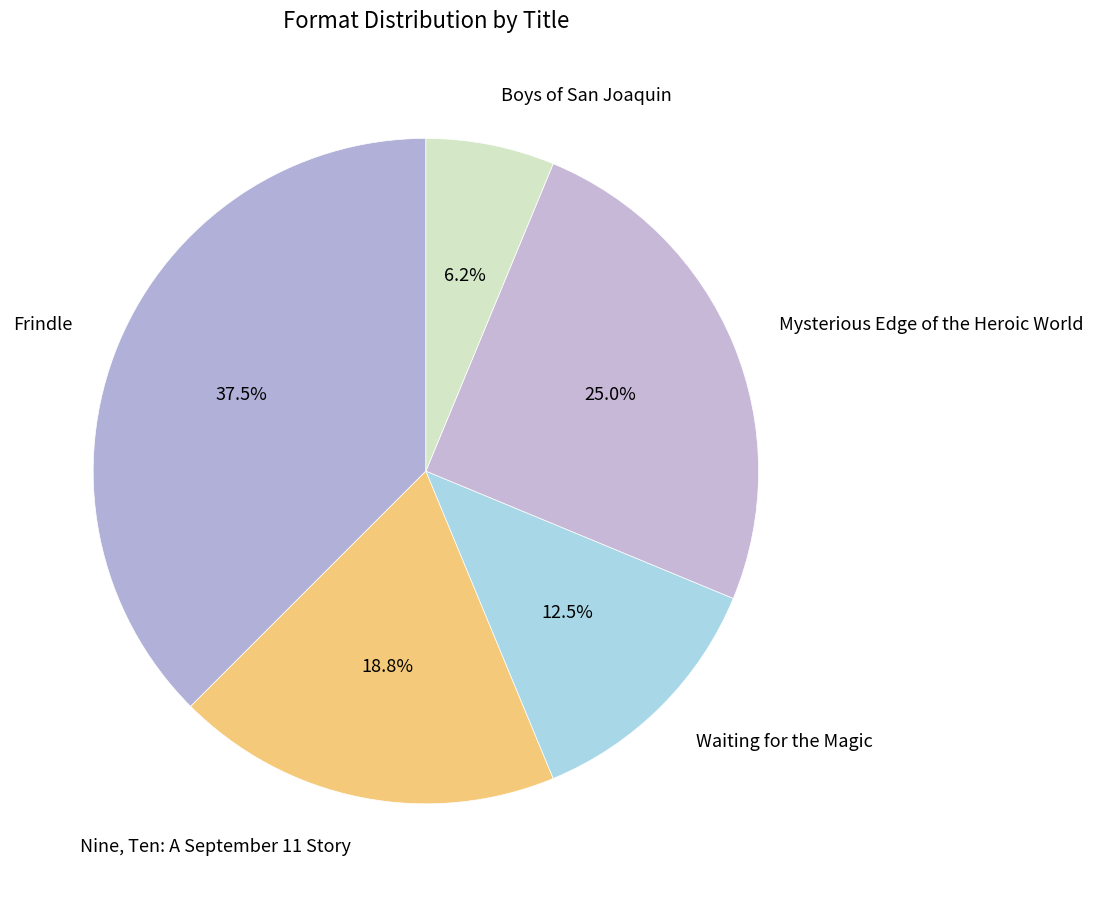

How many slices are in this pie chart?

5